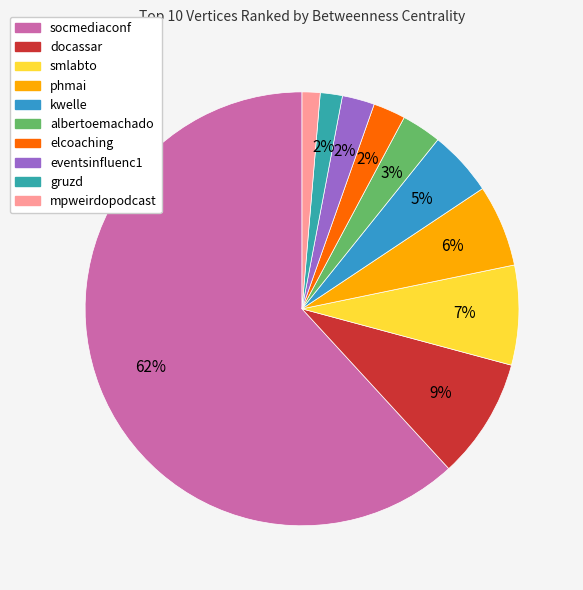

Combined, do mpweirdopodcast and docassar account for over 50%?

No